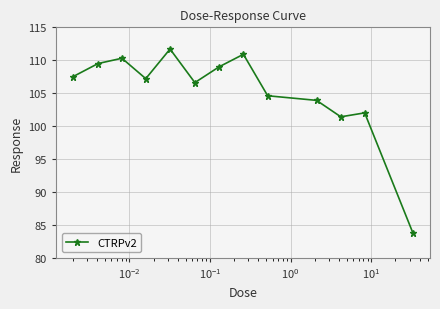

What is the maximum value shown in the chart?

111.7